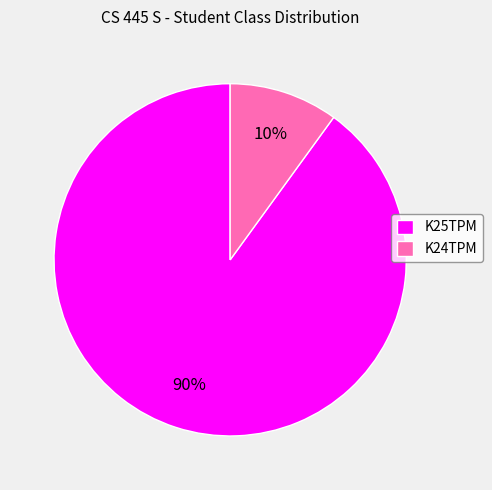

How many segments does this pie chart have?

2